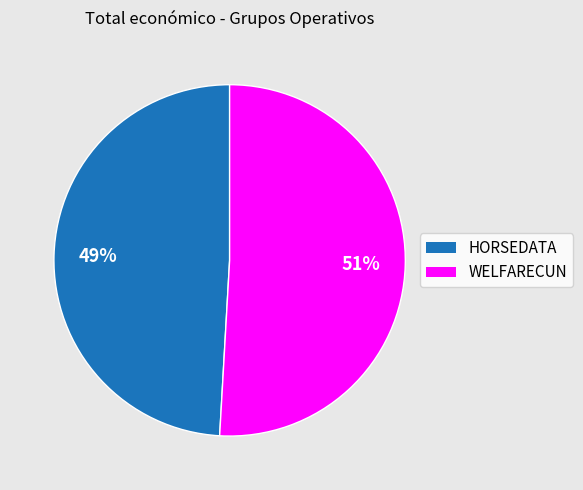

How many slices are in this pie chart?

2